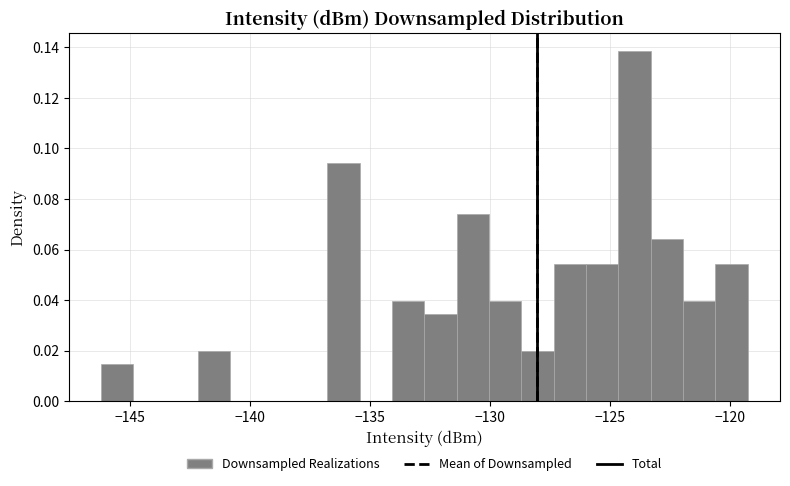

Read against the x-axis, roughly where is the centre of the tallest bar?

-124.0